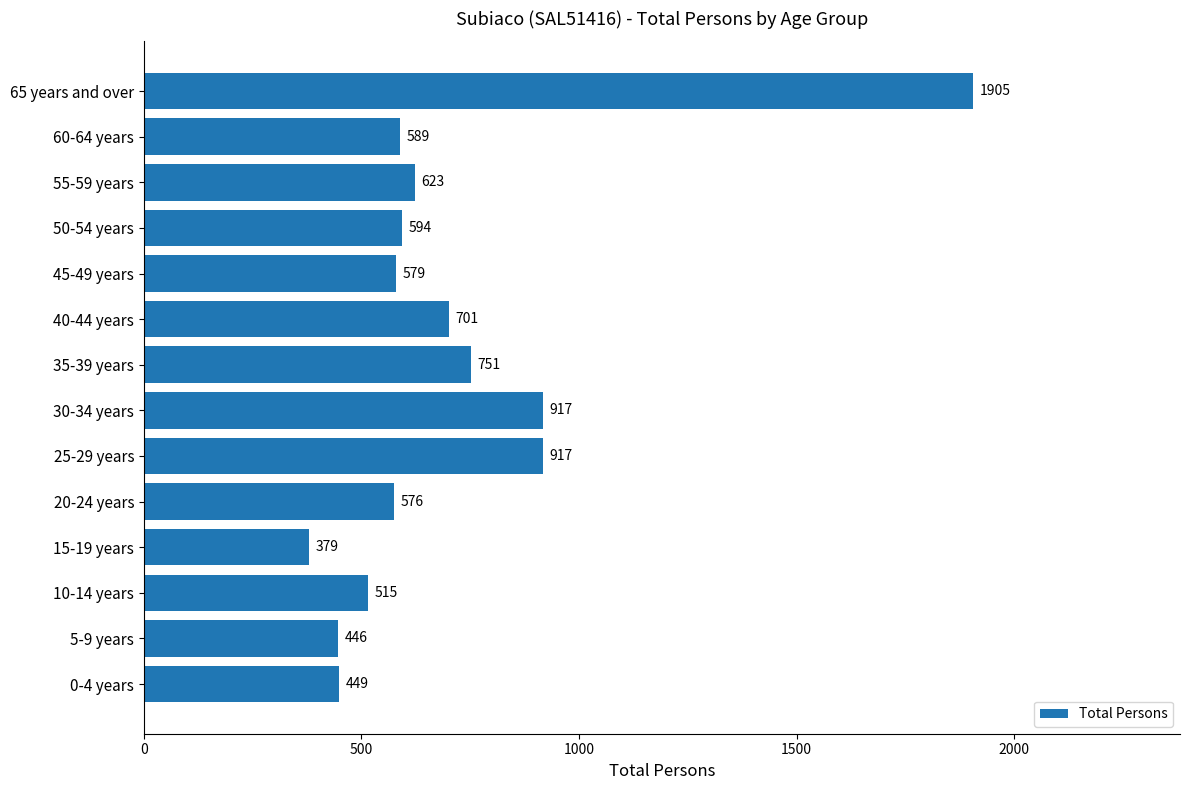

What is the smallest value displayed?

379